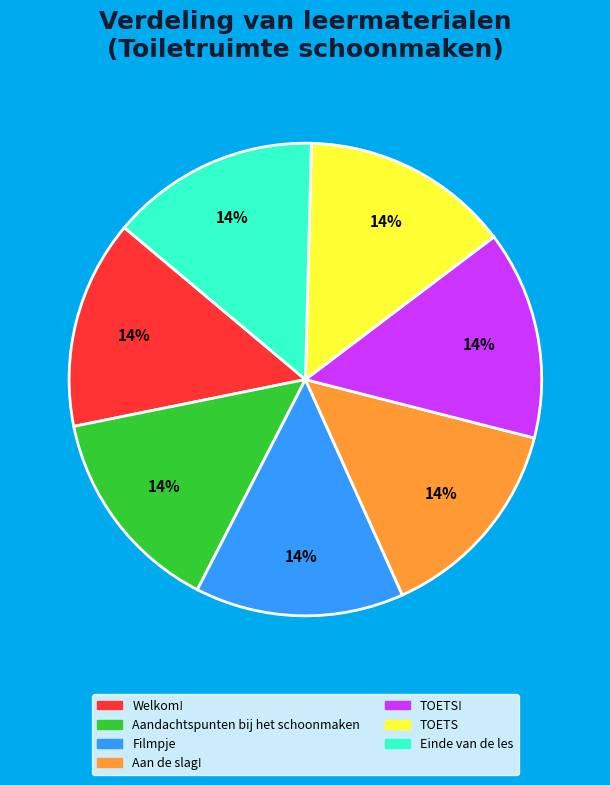

Is there any slice that represents more than half of the pie?

No